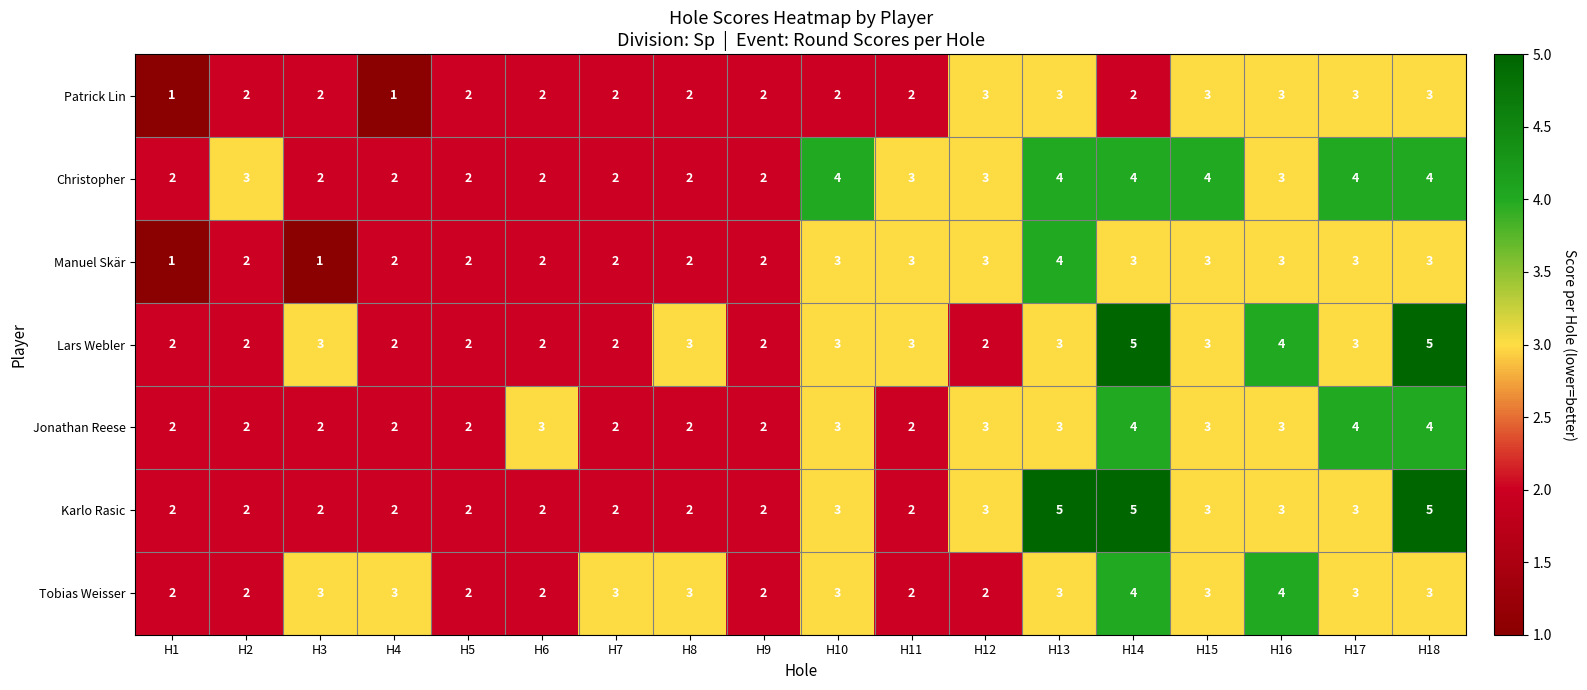

Count the Christopher values in the range 2 to 4.

18